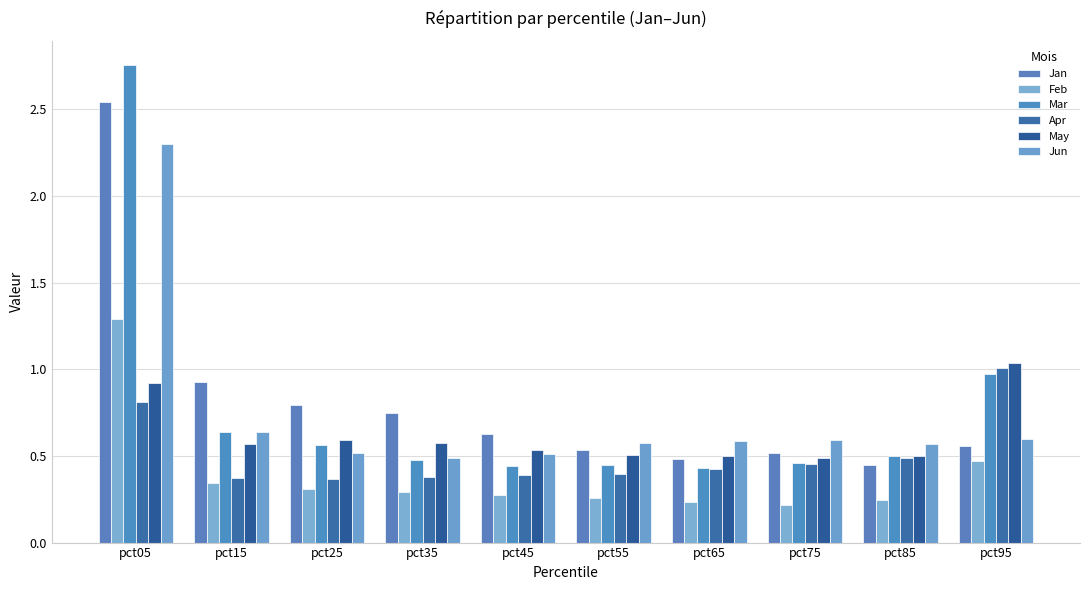

At which label is Jan closest to 1?

pct15